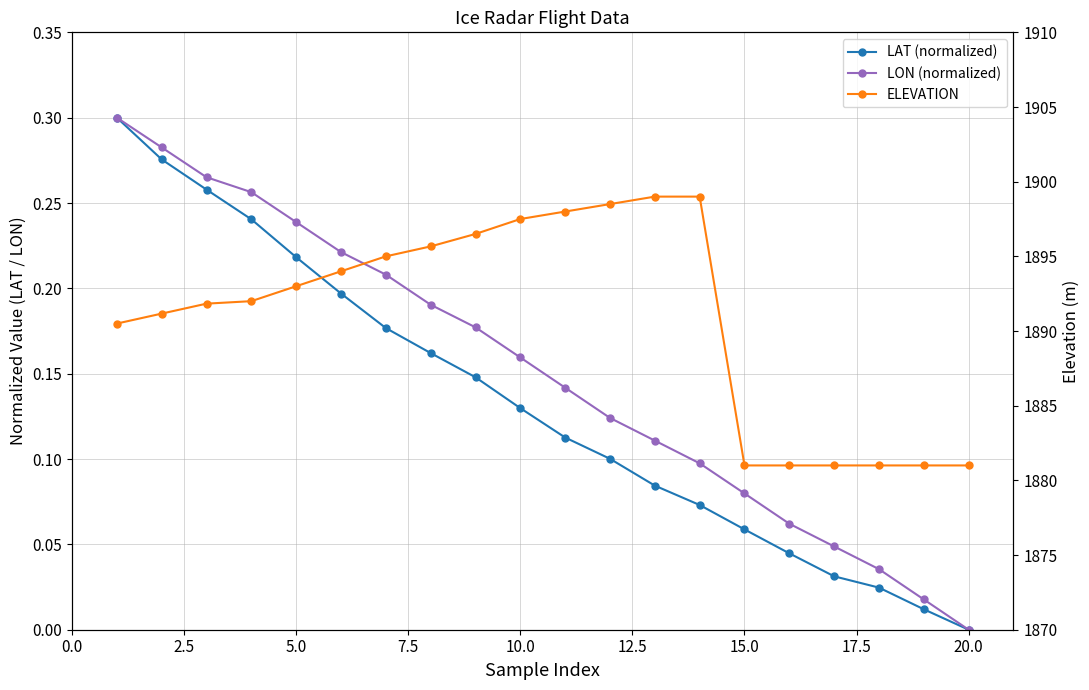

True or false: ELEVATION and LON (normalized) intersect in this chart.

False